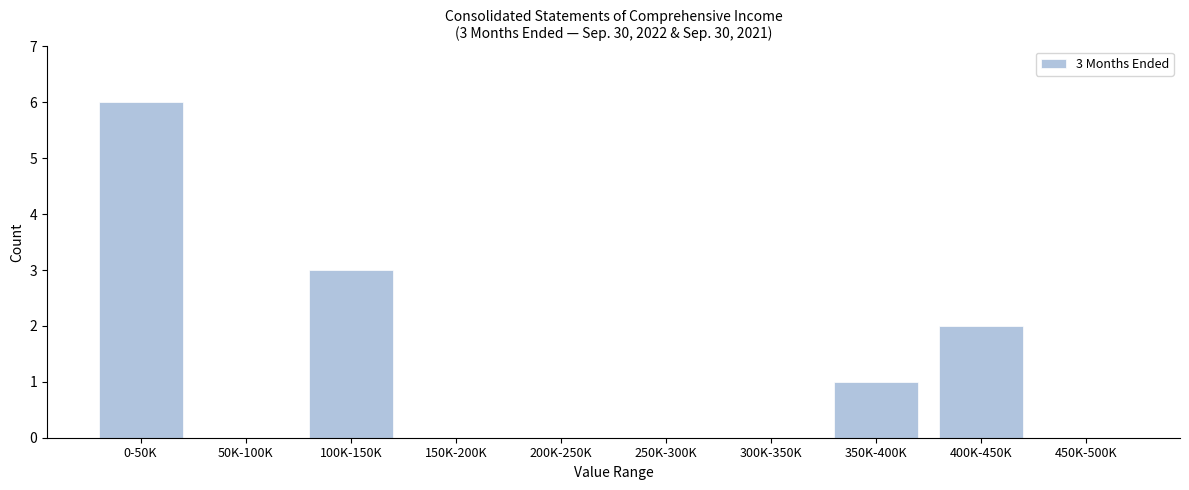

Reading right to left, extract all data points from this chart.

450K-500K=0	400K-450K=2	350K-400K=1	300K-350K=0	250K-300K=0	200K-250K=0	150K-200K=0	100K-150K=3	50K-100K=0	0-50K=6